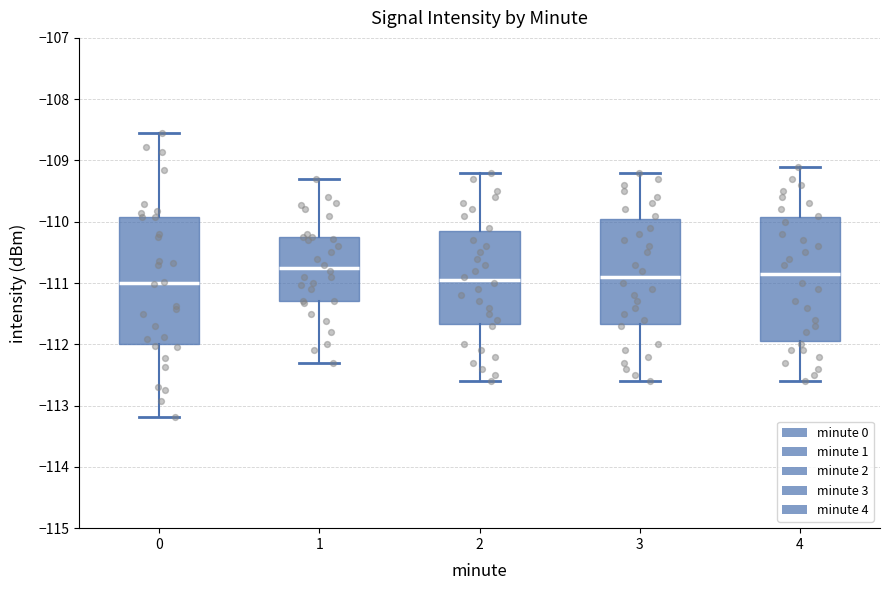

Where does the lower whisker of the box at x = 0 end on the y-axis? The values are not printed on the chart, so give them approximately, as read against the axis.

-113.2